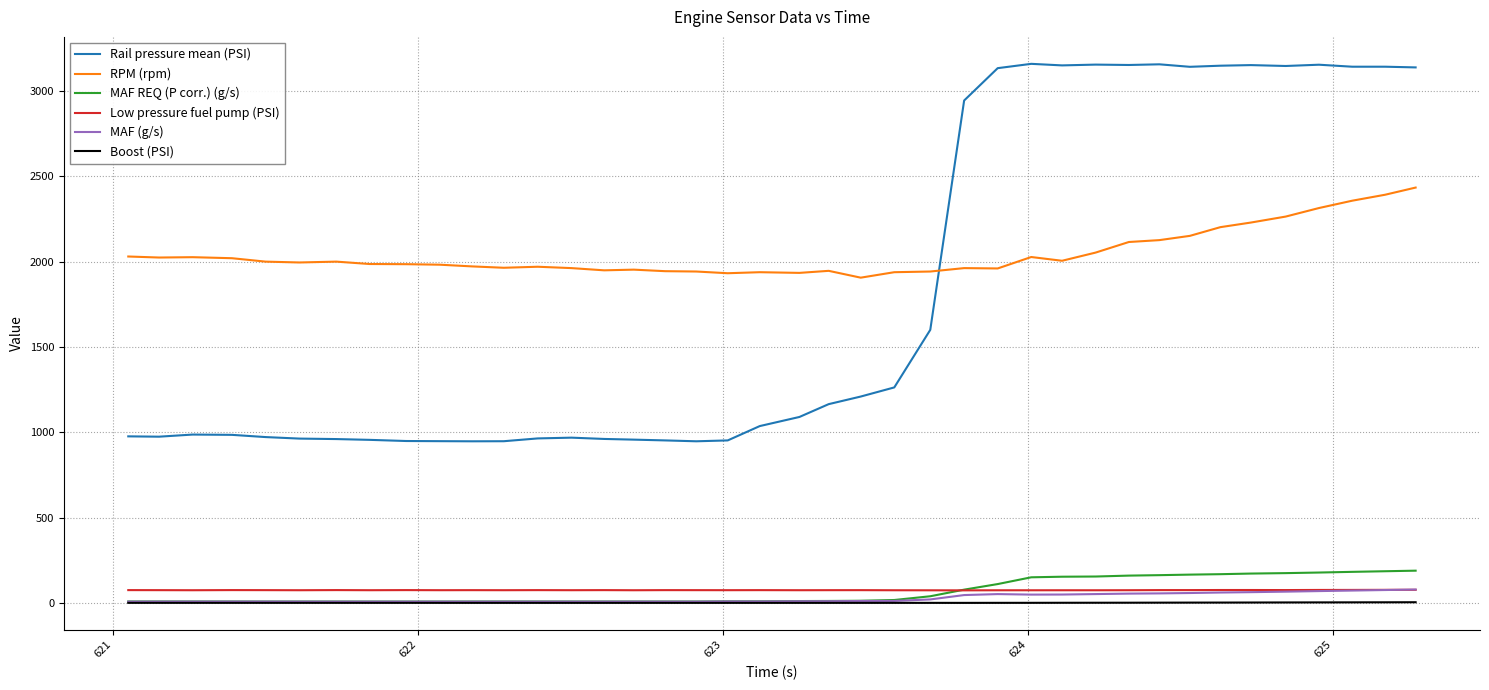

How many distinct data groups are displayed?

6